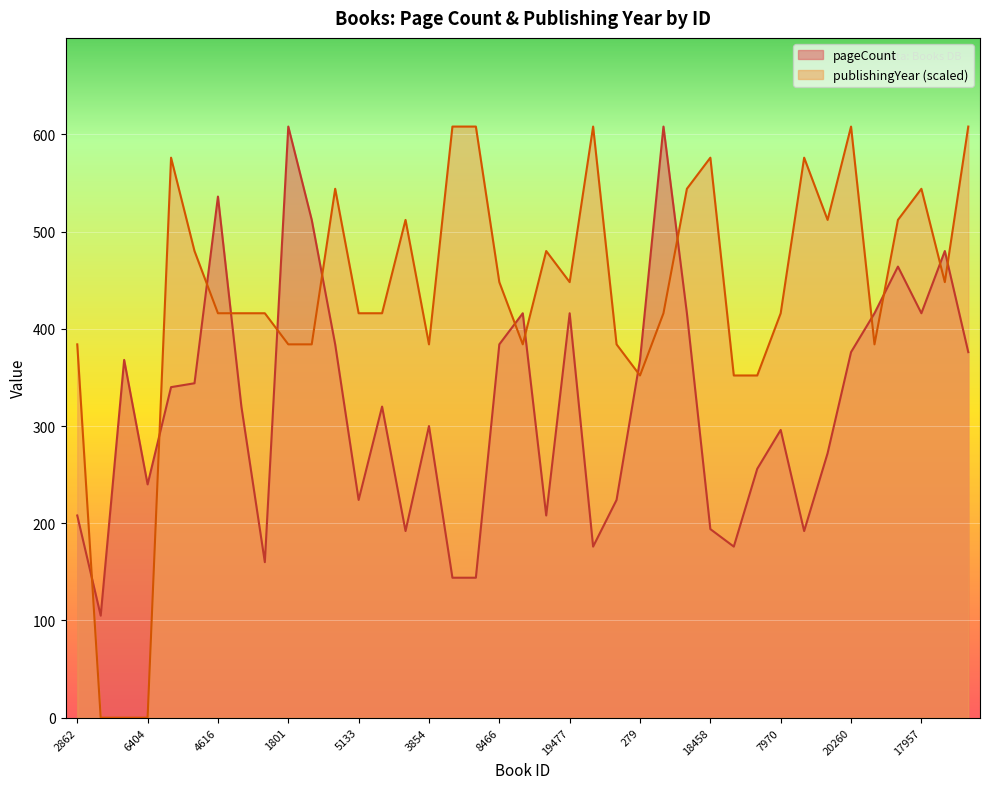

What is the value of the pageCount point at the 19th from the left?

384